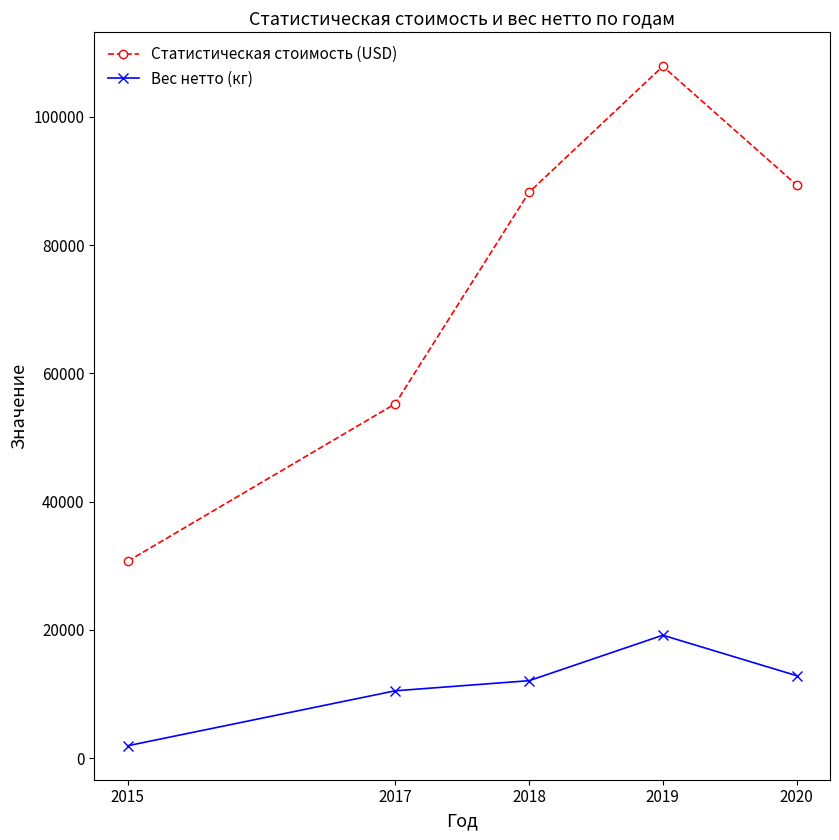

What is the average value of the Вес нетто (кг) series?

11325.6